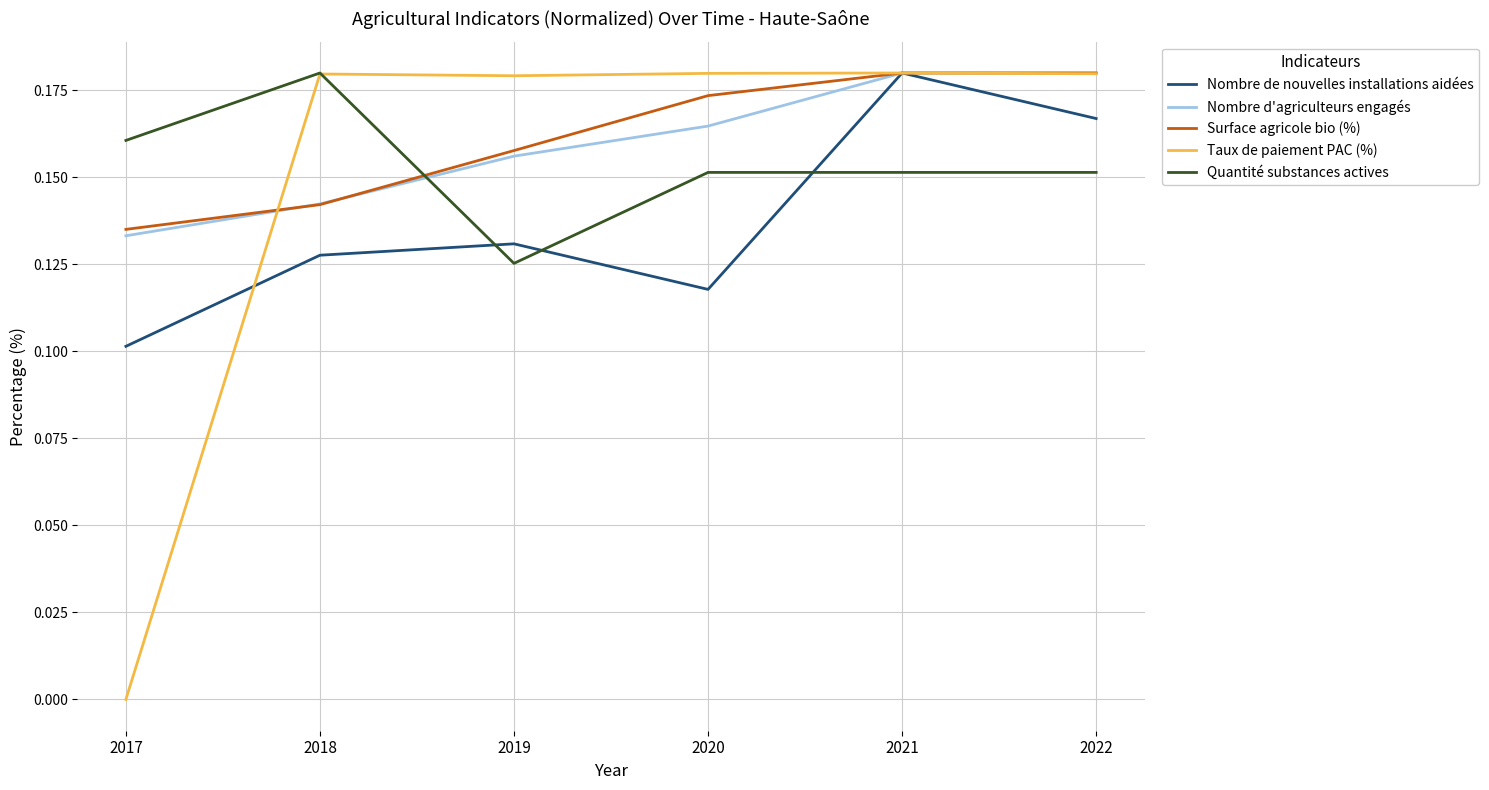

Is it true that Nombre de nouvelles installations aidées equals 0.0 at 2020?

False